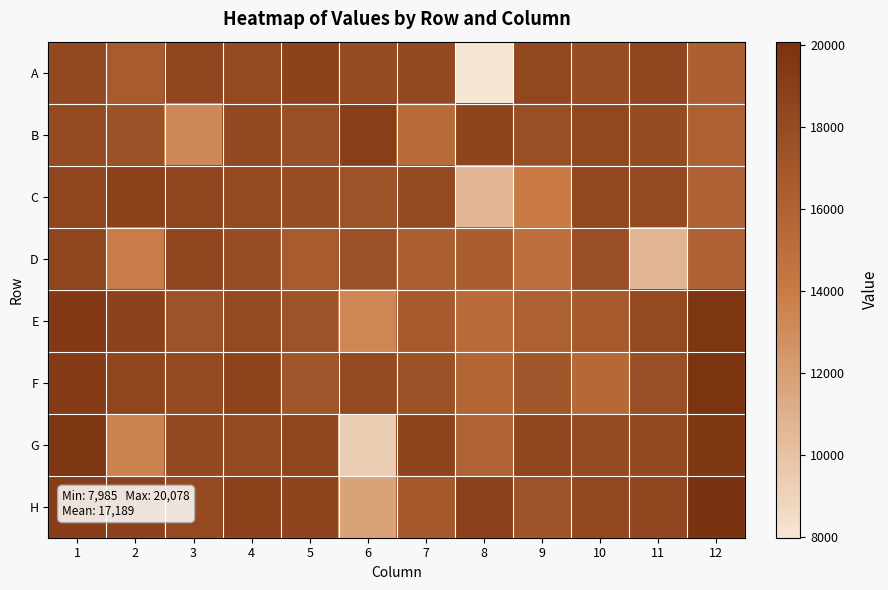

Reading left to right, extract all data points from this chart.

A: 1=18147	2=16615	3=18447	4=18116	5=18660	6=17993	7=18221	8=7985	9=18264	10=17776	11=18283	12=16205
B: 1=17981	2=17395	3=13235	4=18216	5=17529	6=19003	7=15292	8=18492	9=17653	10=18241	11=17883	12=16150
C: 1=18310	2=18645	3=18445	4=18131	5=17784	6=17353	7=18087	8=10717	9=13995	10=18154	11=18042	12=16080
D: 1=18381	2=13869	3=18312	4=17838	5=16620	6=17499	7=16288	8=16370	9=15027	10=17654	11=10707	12=16094
E: 1=19376	2=18675	3=17297	4=18113	5=17294	6=13358	7=16681	8=15286	9=16147	10=16682	11=18056	12=19786
F: 1=19292	2=18469	3=18046	4=18576	5=17090	6=18075	7=17509	8=15759	9=16993	10=15464	11=17651	12=19950
G: 1=19751	2=13560	3=18144	4=17982	5=18406	6=9387	7=18581	8=16017	9=18462	10=18008	11=18167	12=19662
H: 1=19074	2=18679	3=18078	4=18716	5=18506	6=11776	7=16796	8=18821	9=17197	10=18249	11=18315	12=20078